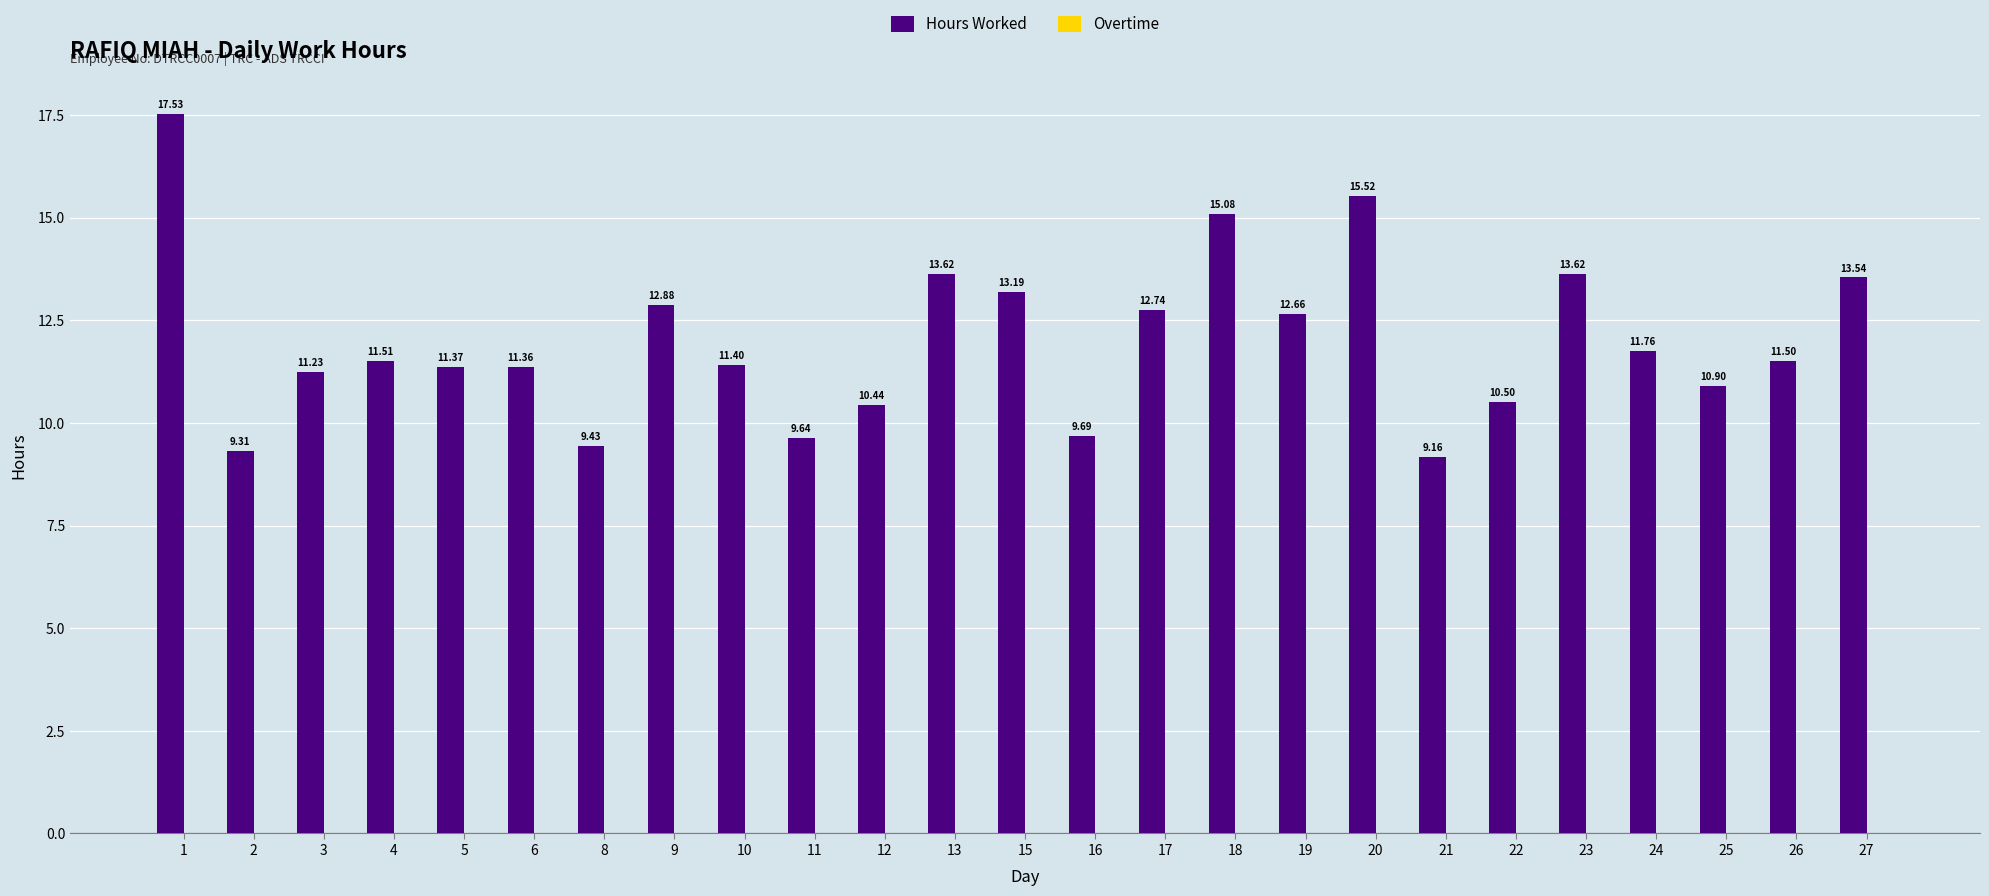

Approximately how many times larger is the value at 3 compared to 19?

0.9